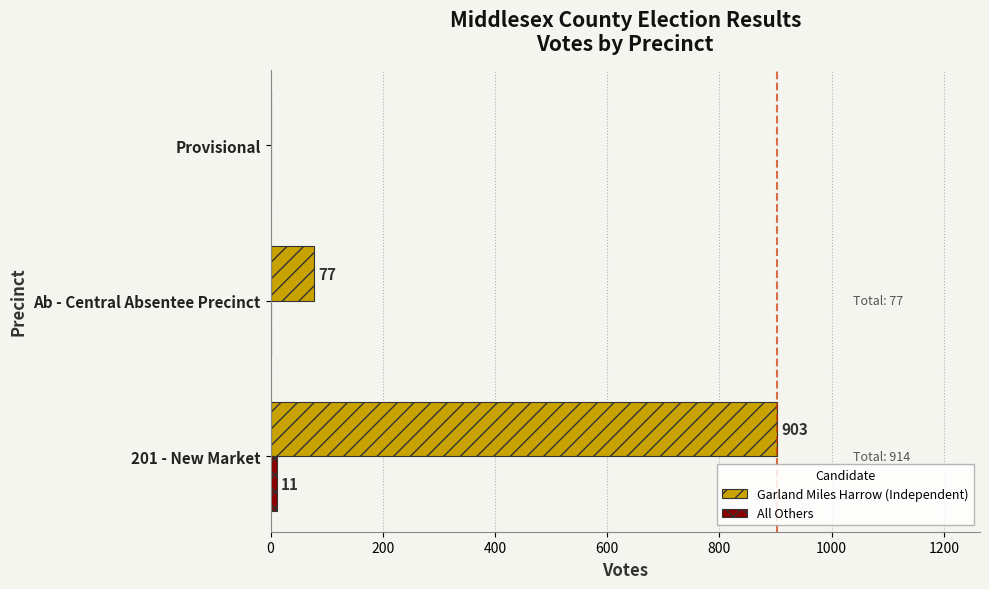

The value of Garland Miles Harrow (Independent) at Provisional is 0. True or false?

True